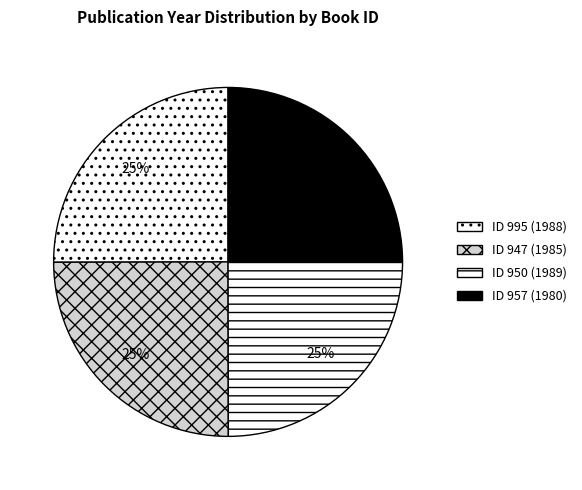

To the nearest percent, what is the average slice percentage?

25%